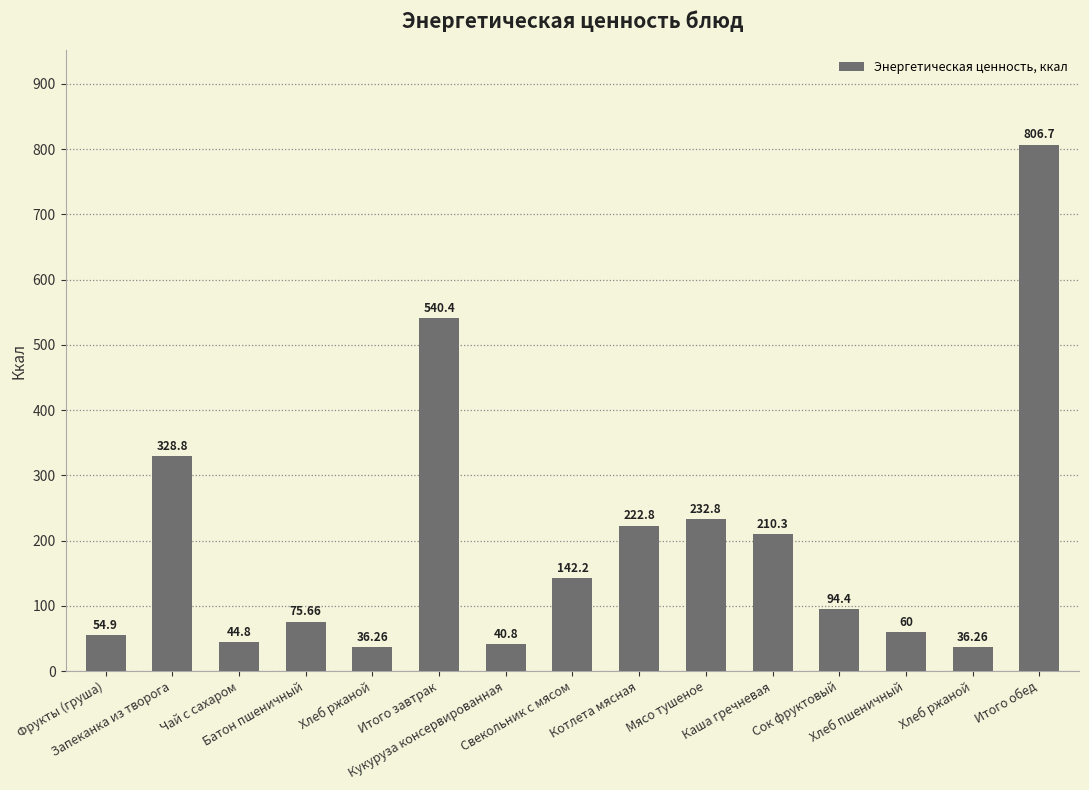

What is the minimum value shown in the chart?

36.3